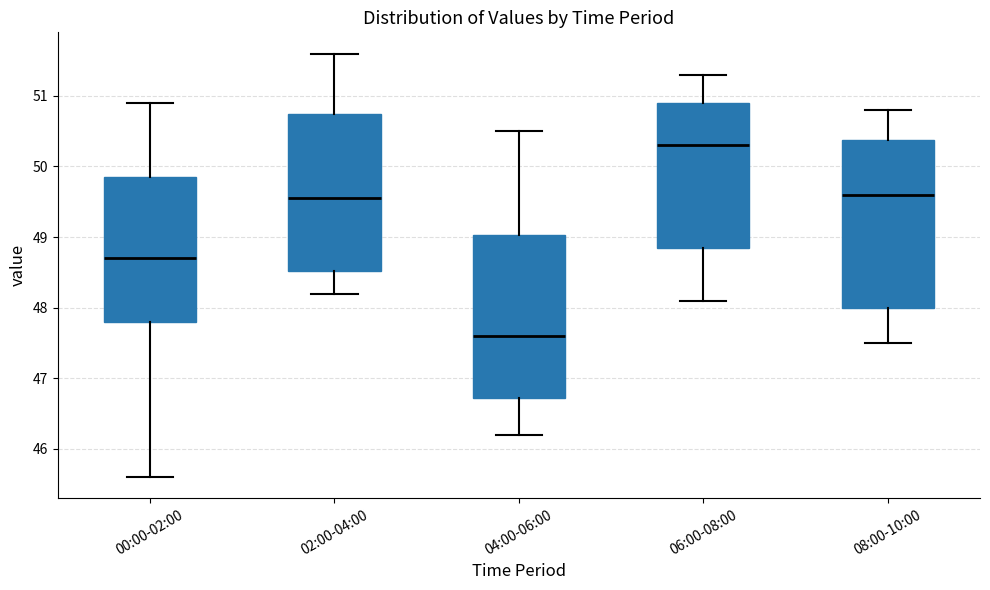

Where does the upper whisker of the box for 02:00-04:00 end on the y-axis? The values are not printed on the chart, so give them approximately, as read against the axis.

51.6